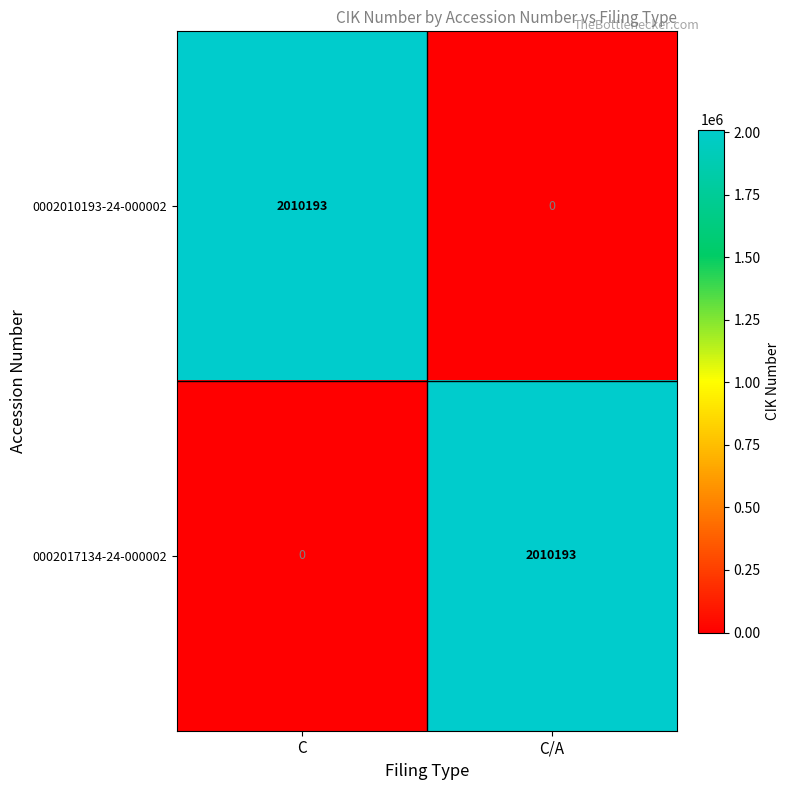

What is the difference between the maximum and minimum values in the 0002017134-24-000002 series?

2010193